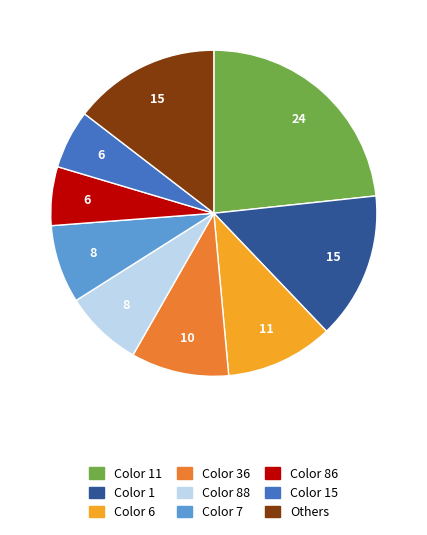

Which has a higher value, Color 7 or Color 15?

Color 7